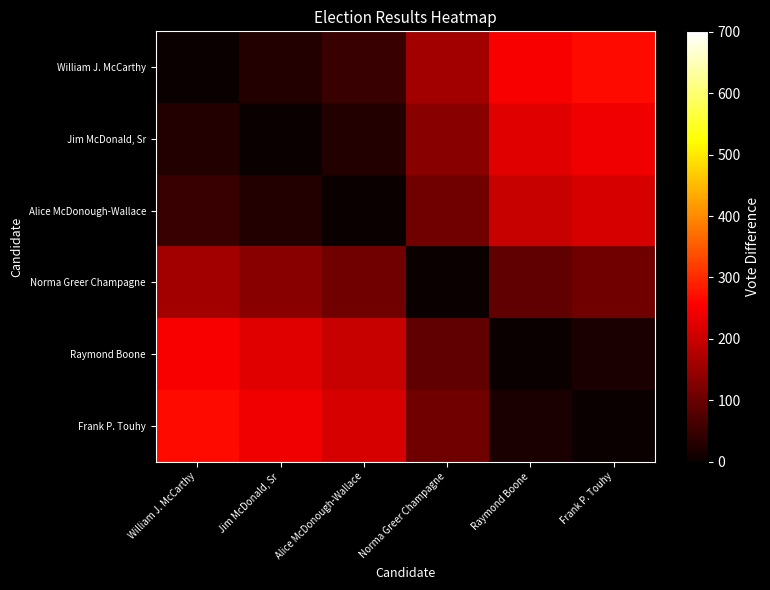

Between William J. McCarthy and Jim McDonald, Sr, which is larger?

Jim McDonald, Sr